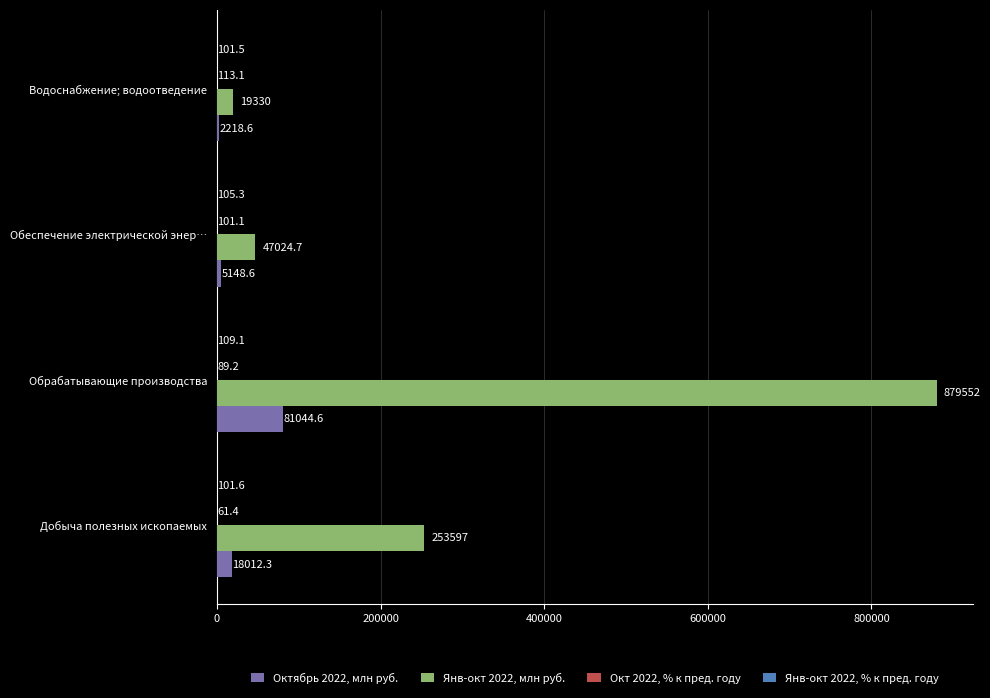

Which category has the highest value across all series?

Обрабатывающие производства